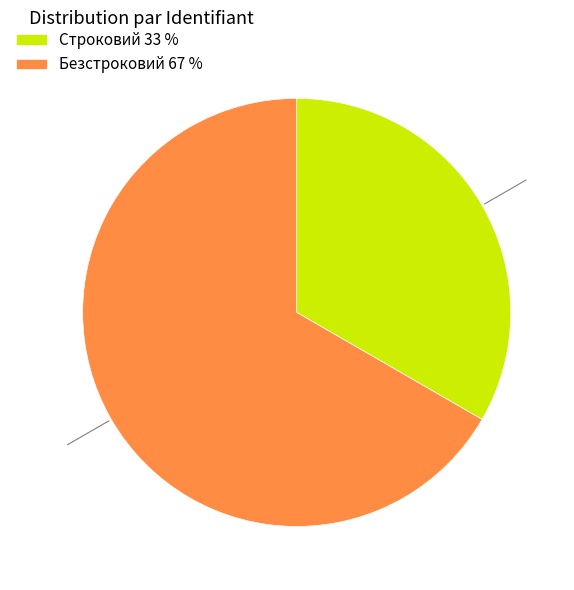

What is the ratio of the value at Строковий 33 % to the value at Безстроковий 67 %?

0.5